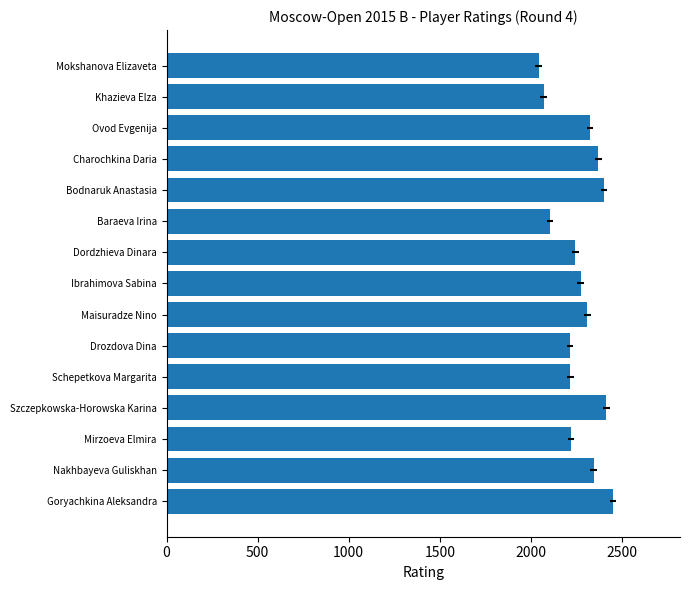

How many bars are there in total?

15